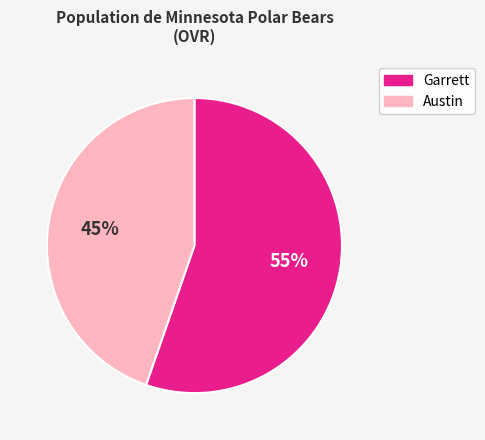

How many slices are in this pie chart?

2